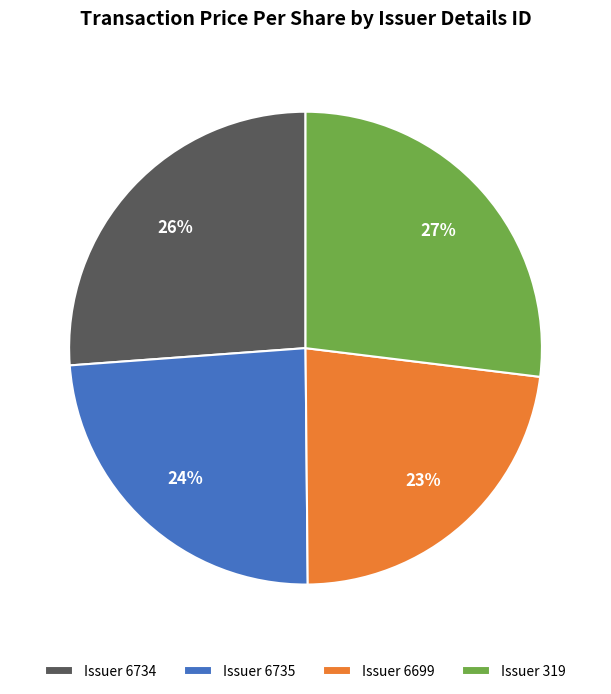

Is it true that Issuer 6699 is 23% of the pie?

True